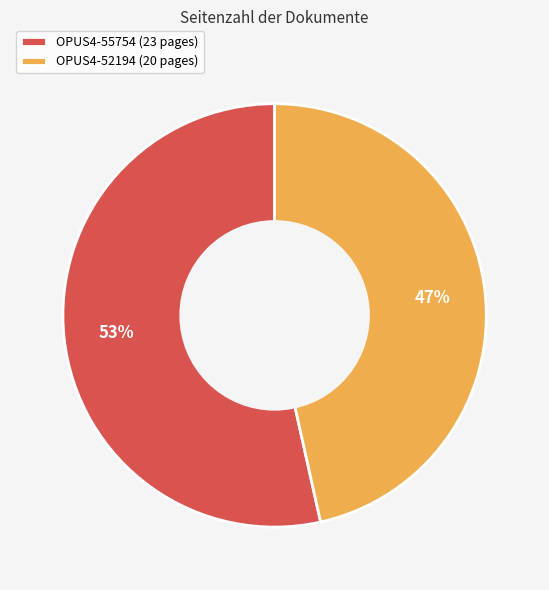

Is it true that OPUS4-55754 is 64% of the pie?

False